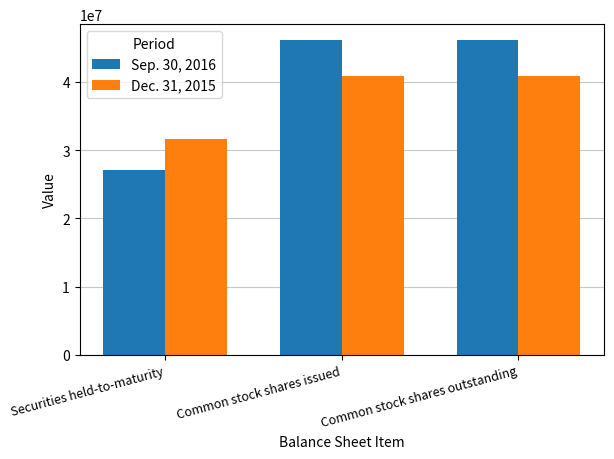

What is the average value of the Sep. 30, 2016 series?

39781571